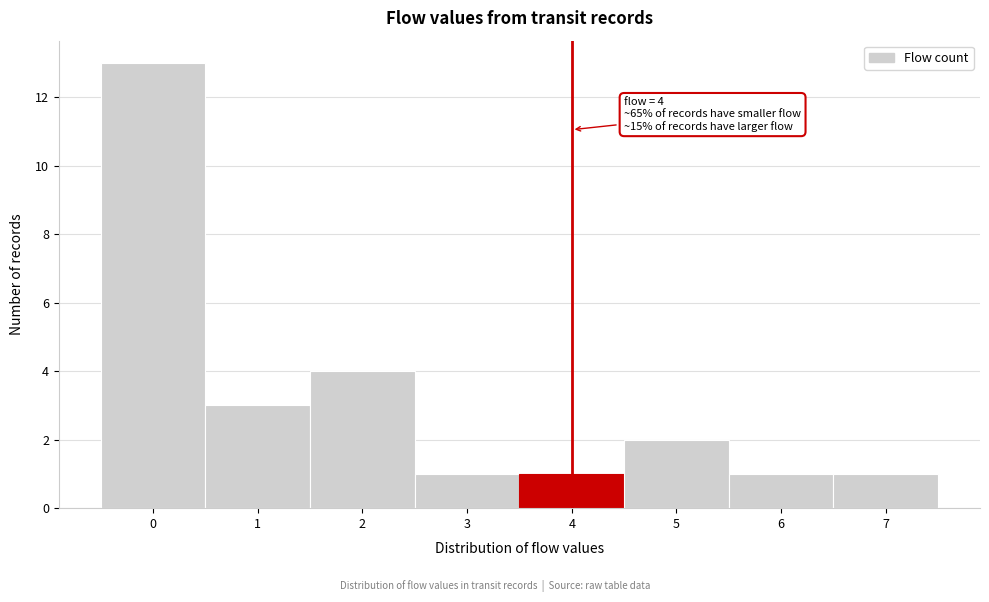

Which range on the x-axis has the tallest bar?

-0.5 to 0.5